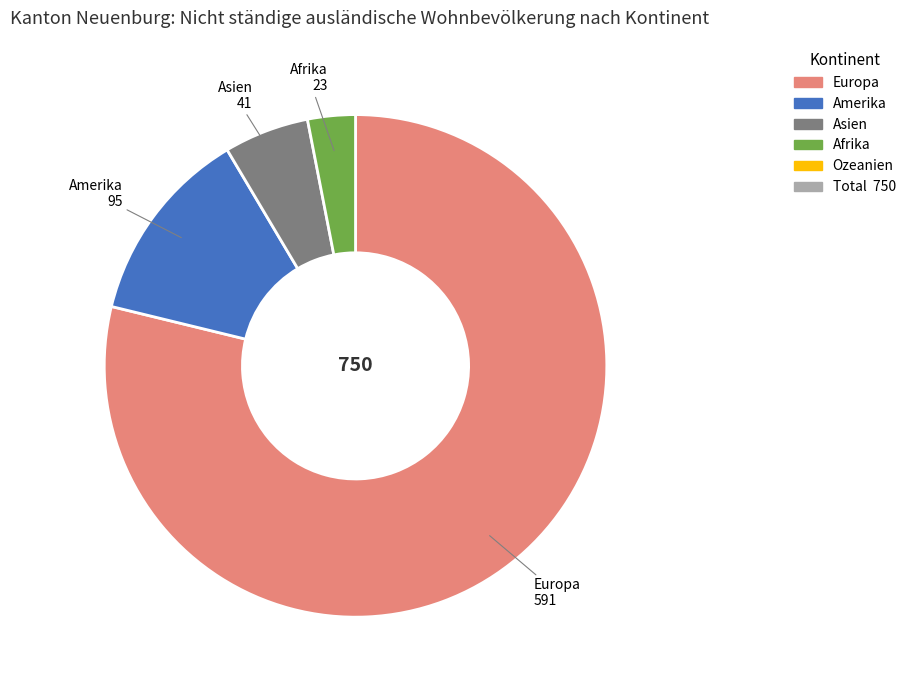

Is there a majority slice in this chart?

Yes